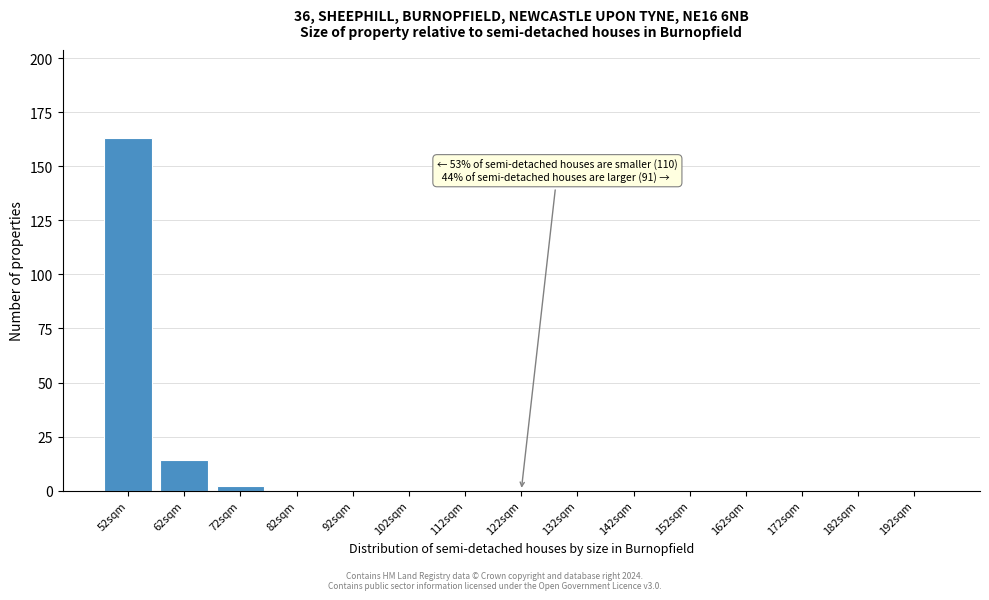

Reading left to right, extract all data points from this chart.

52sqm=163	62sqm=14	72sqm=2	82sqm=0	92sqm=0	102sqm=0	112sqm=0	122sqm=0	132sqm=0	142sqm=0	152sqm=0	162sqm=0	172sqm=0	182sqm=0	192sqm=0